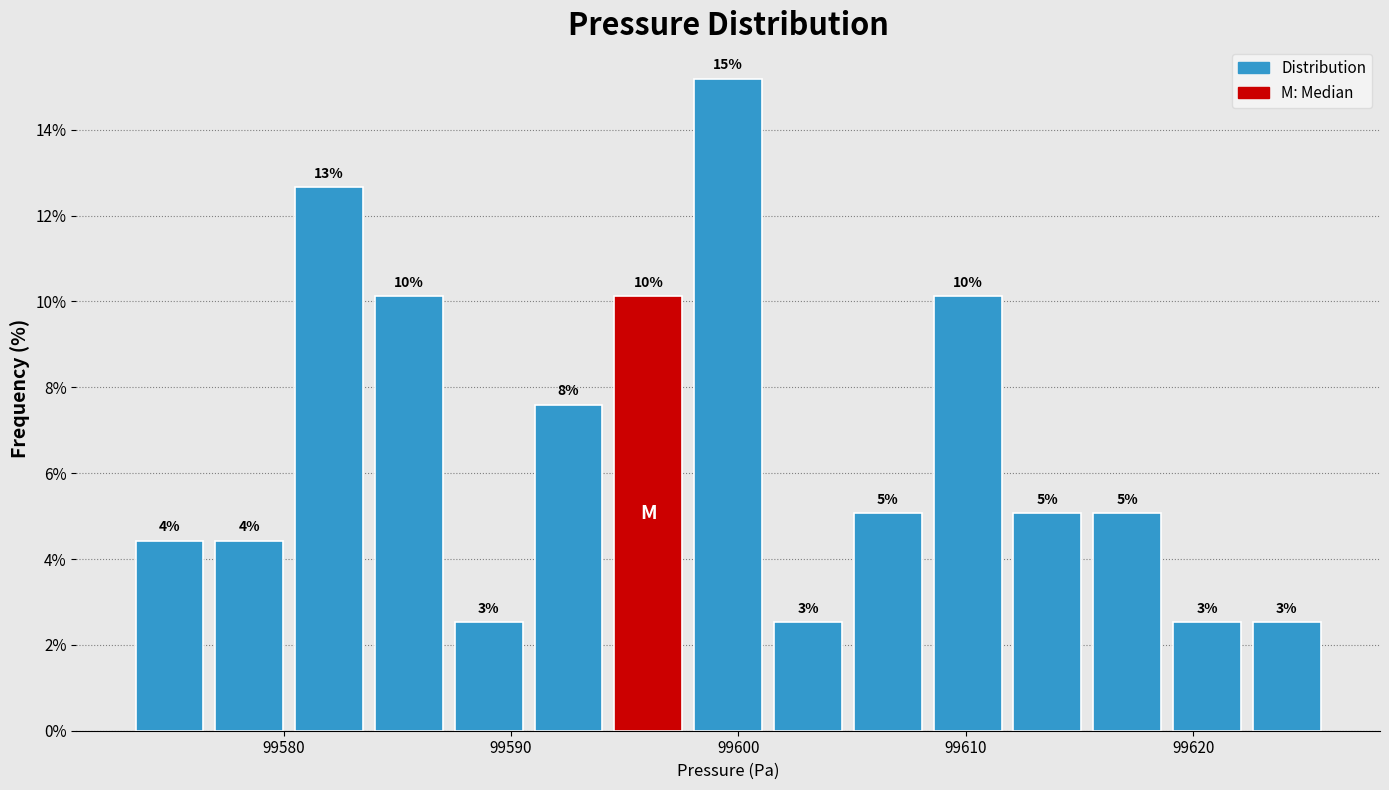

Around what value on the x-axis is the tallest bar? Give the approximate position of its centre, as read against the axis.

99600